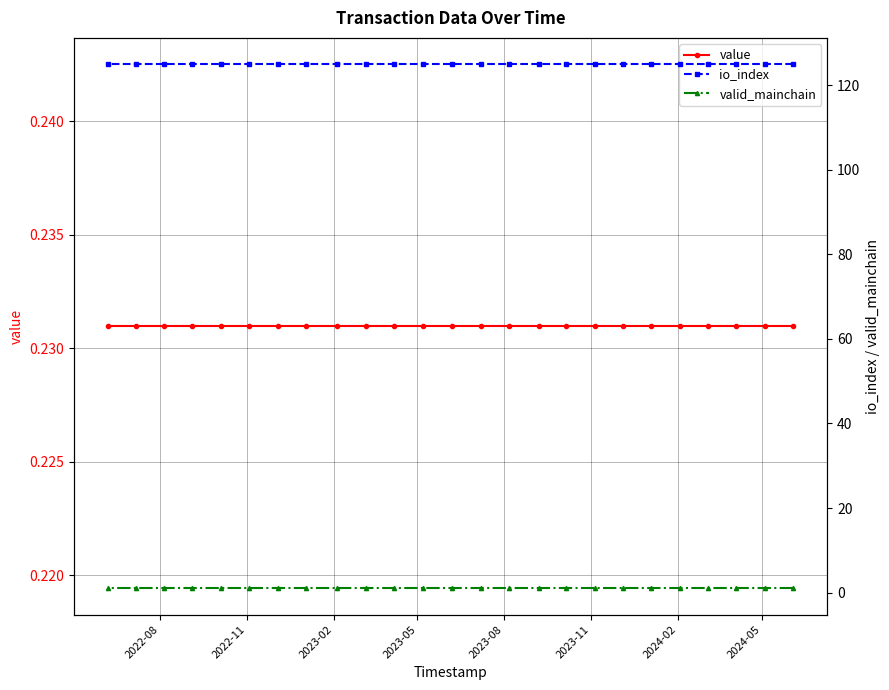

Which label corresponds to the smallest value in the chart?

2022-08